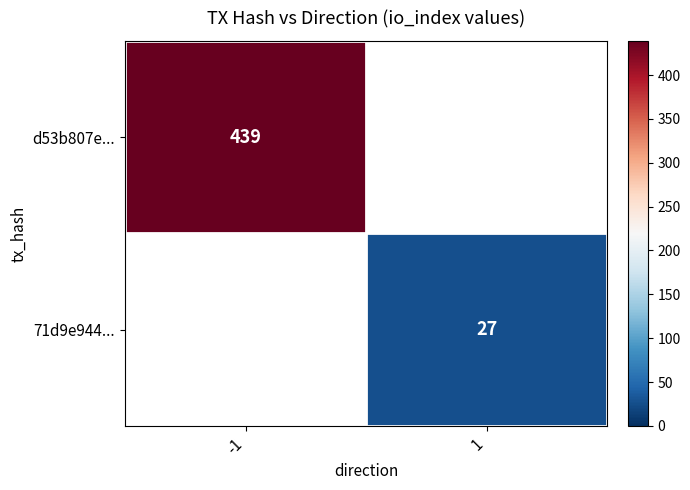

True or false: 71d9e944... has a value of 17 at 1.

False